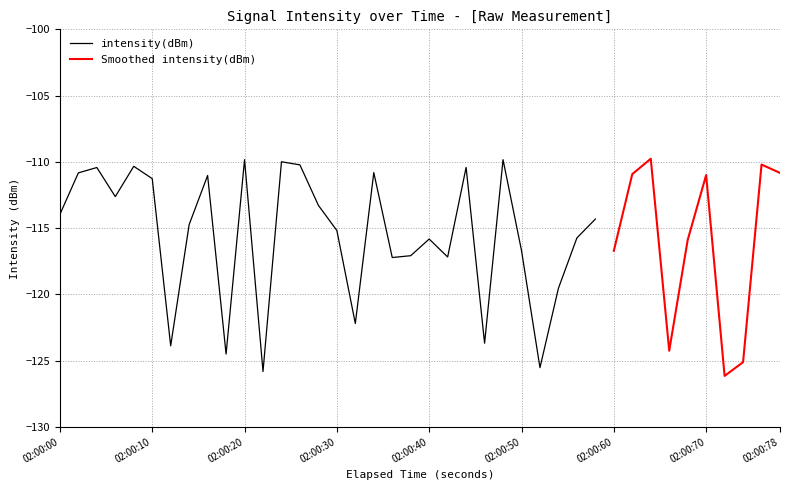

What is the value of the 3rd point from the left?

-110.4